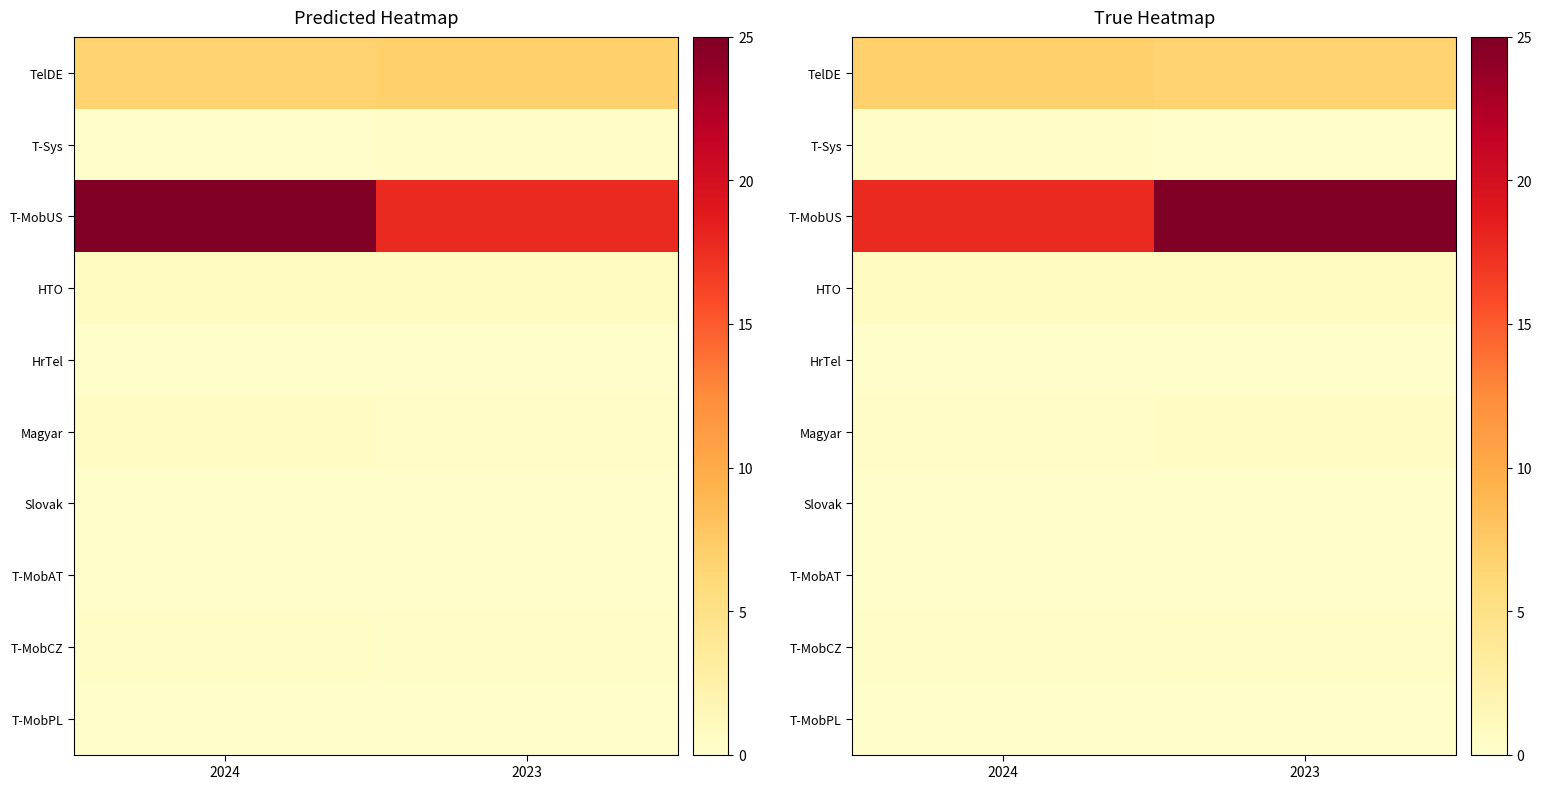

What is the difference between the highest and lowest values at 2023?

24.9